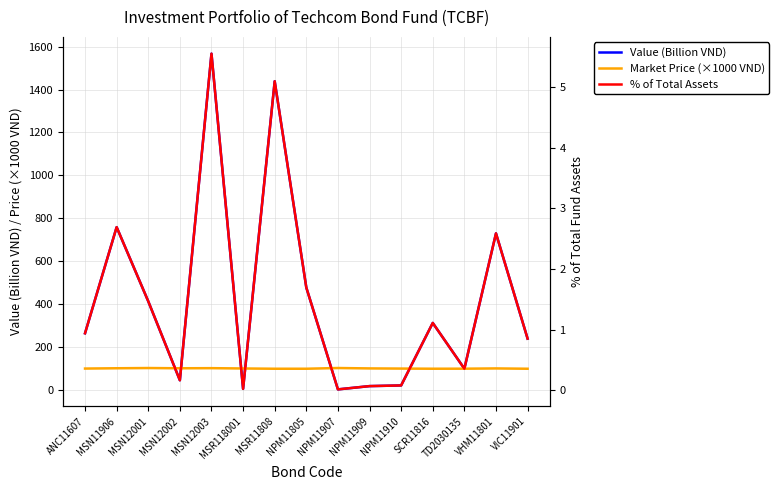

What is the label of the 8th point from the left?

NPM11805